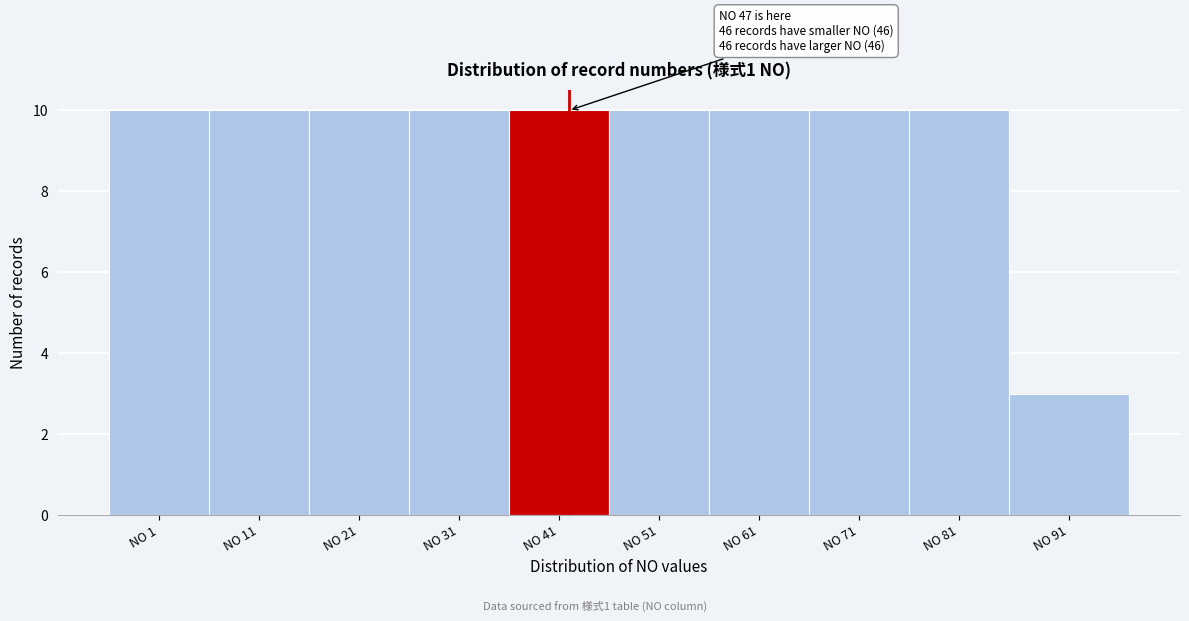

Reading left to right, what are all the values shown in this chart?

10	10	10	10	10	10	10	10	10	3